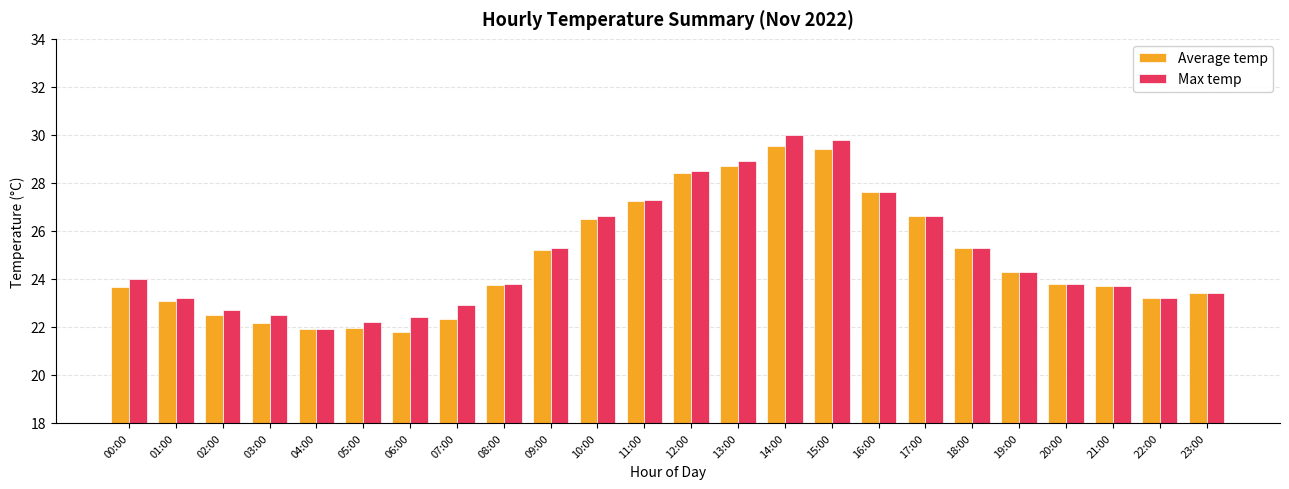

True or false: Max temp has a value of 7.4 at 14:00.

False